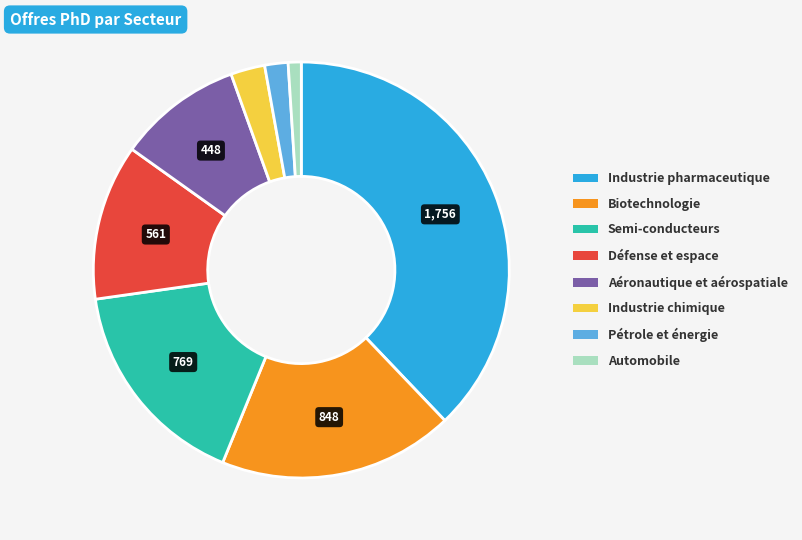

Combined, do Biotechnologie and Automobile account for over 50%?

No